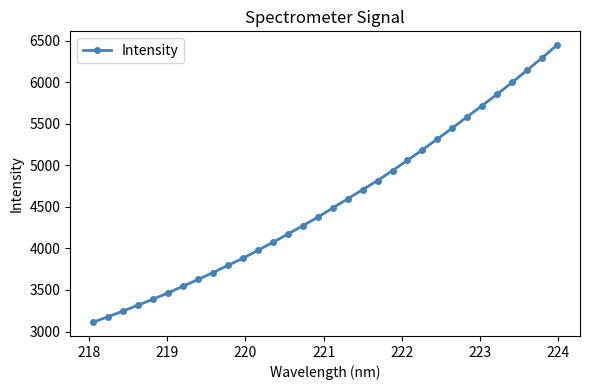

What is the value of the 24th point from the left?

5315.2